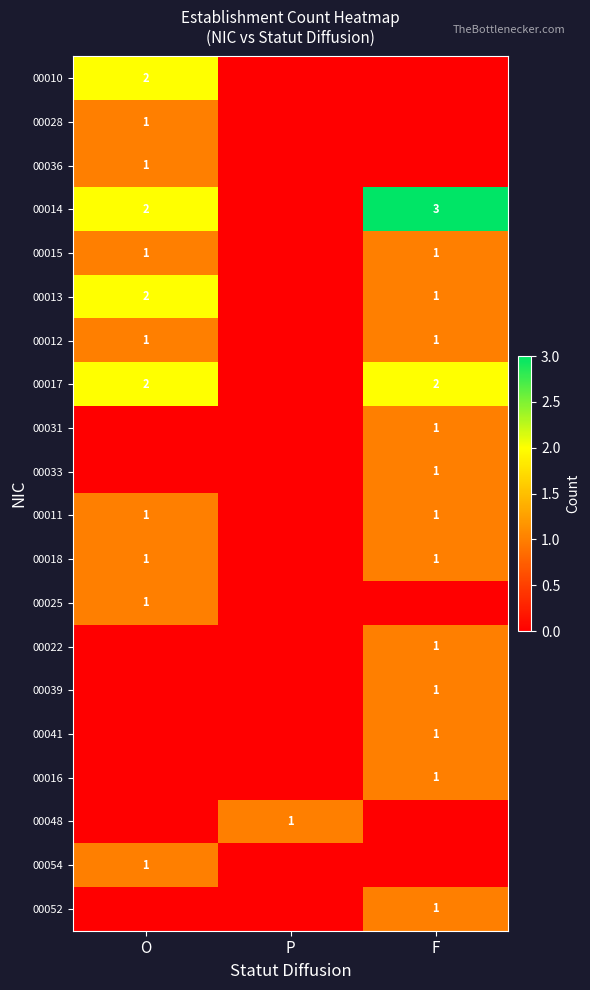

The 00014 series shows 1 at O. True or false?

False